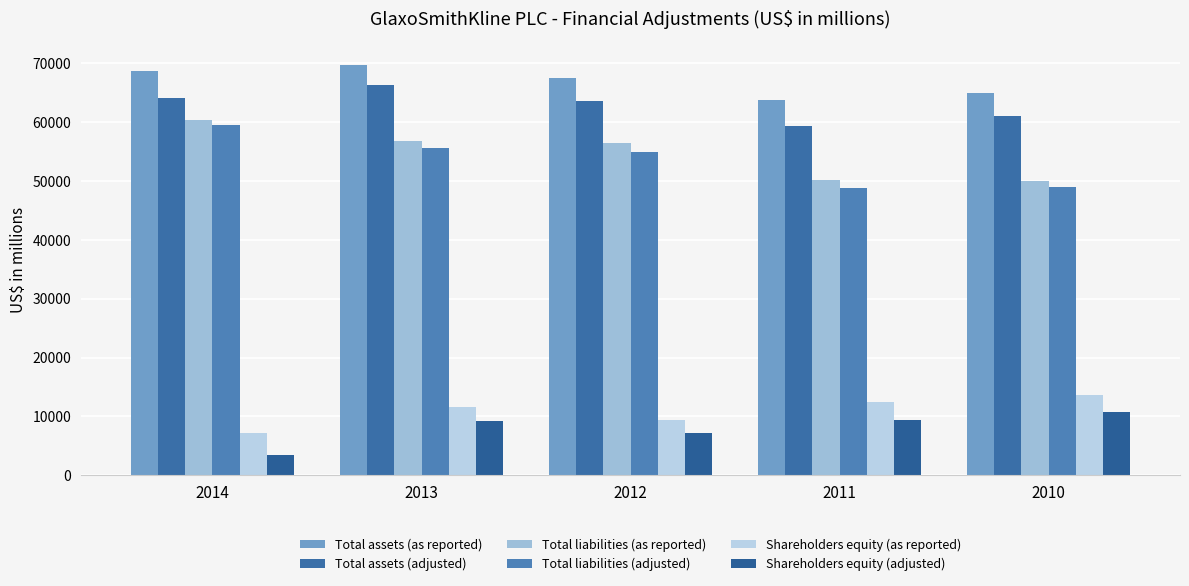

What is the value of the Total assets (as reported) bar at the 3rd from the left?

67450